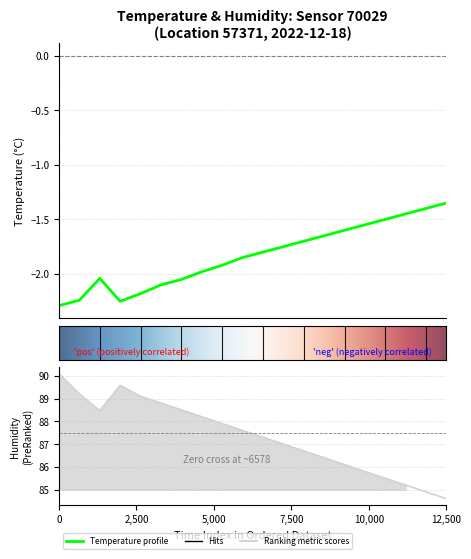

List the series in order of their overall mean, lowest first.

temperature, humidity